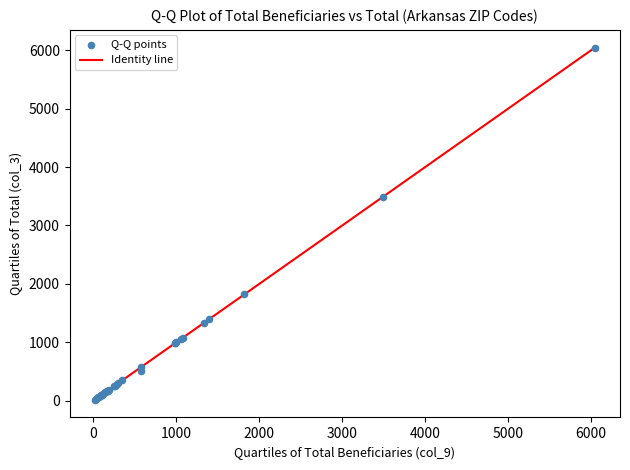

What Y value in the scatter plot is closest to 3030?

3495